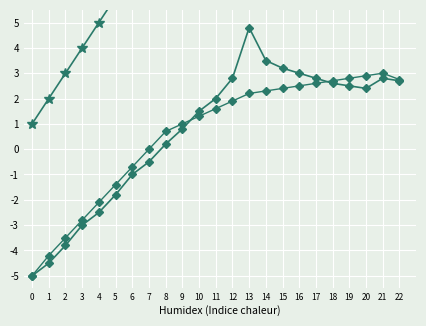

At which label does Nabídková celková cena položku reach its peak?

13